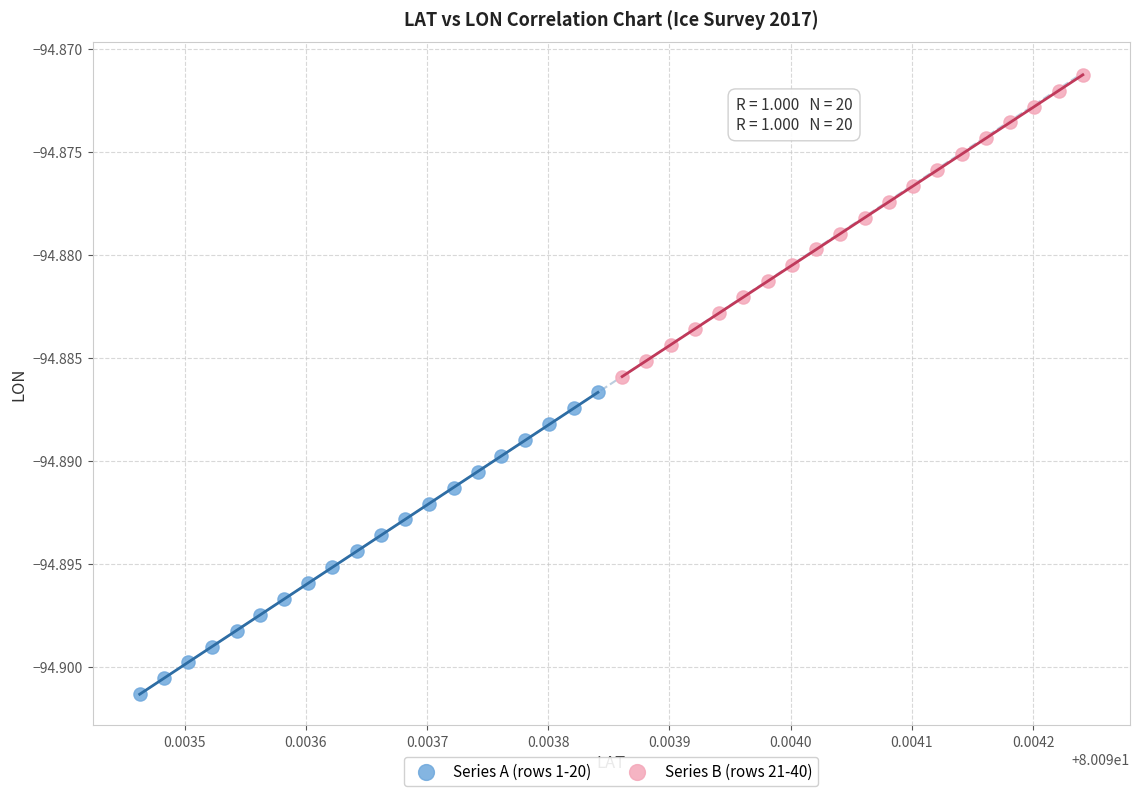

What are all the series names shown in the legend?

Series A (rows 1-20), Series B (rows 21-40)